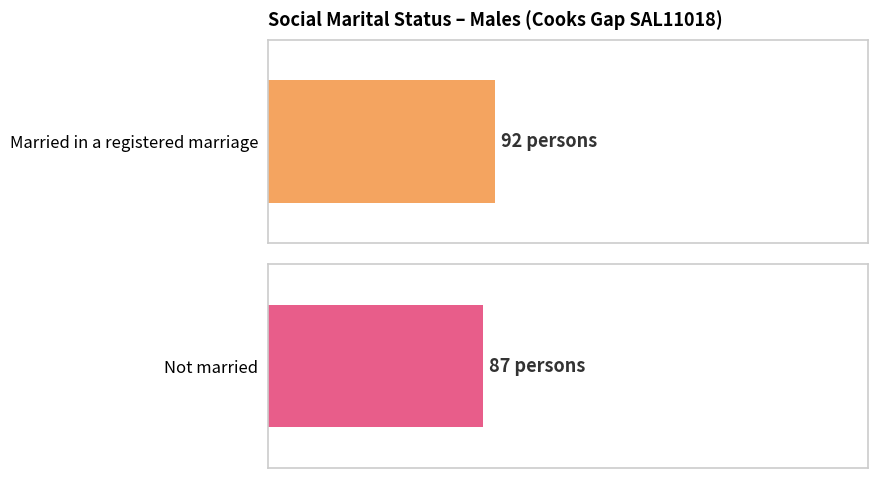

What is the sum of all Not married values?

87